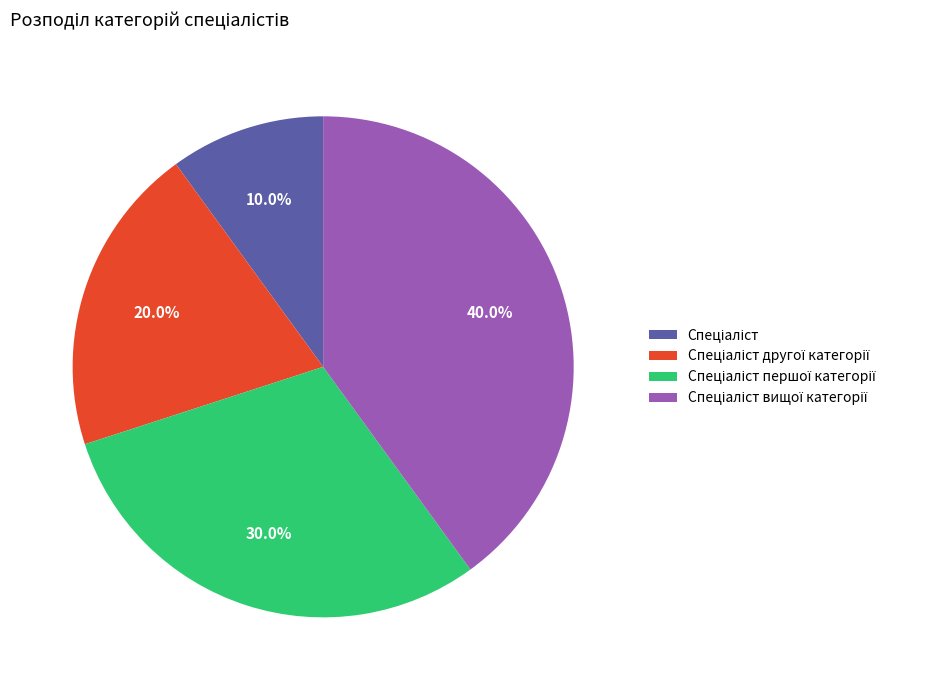

Does any single category account for the majority?

No